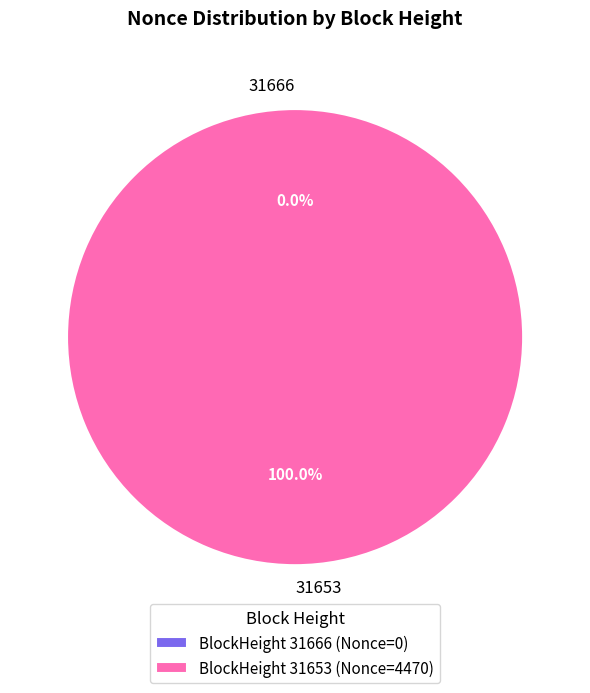

True or false: 31666 accounts for 0% of the total.

True